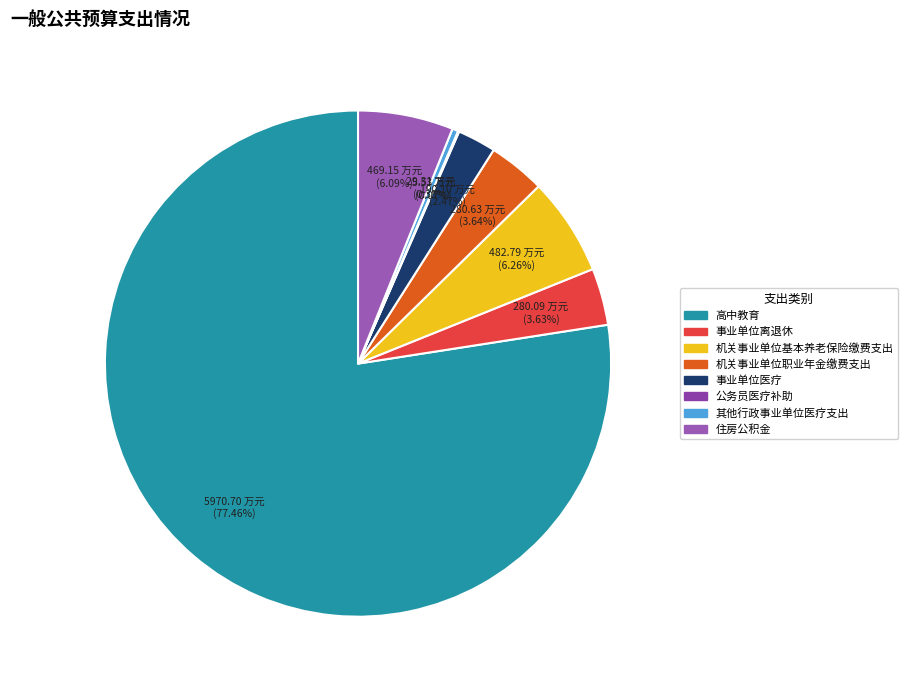

What portion of the pie excludes 公务员医疗补助?

99.9%